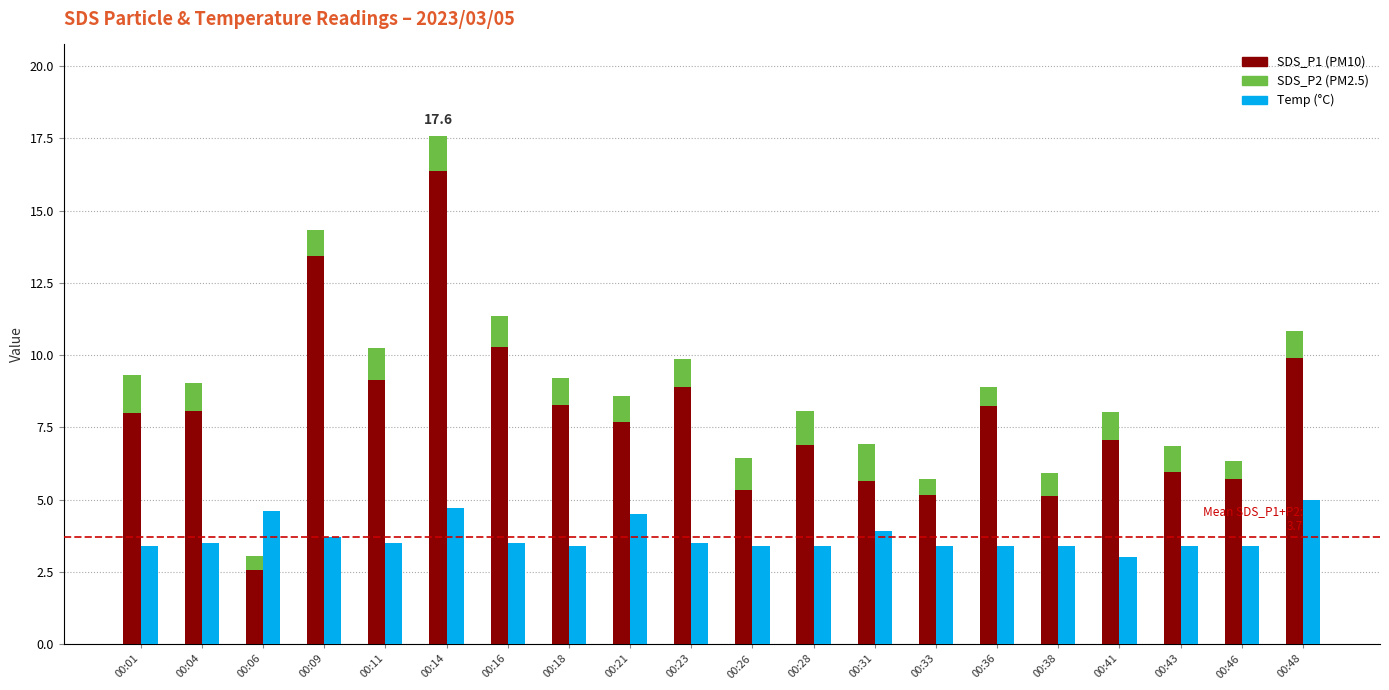

How many data points does each series have?

20